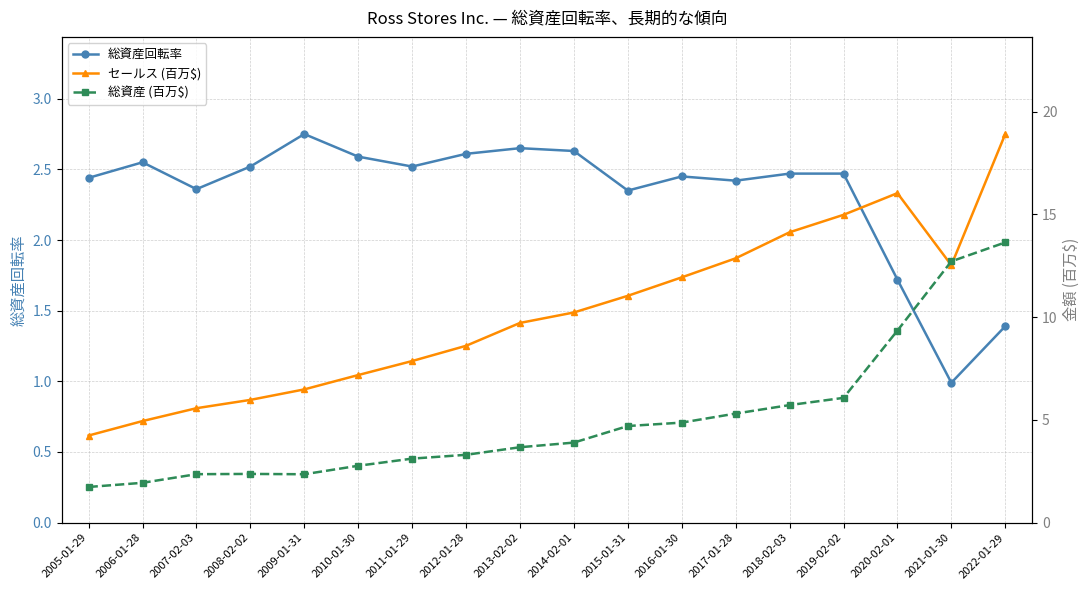

The セールス (百万$) series shows 7.4 at 2006-01-28. True or false?

False